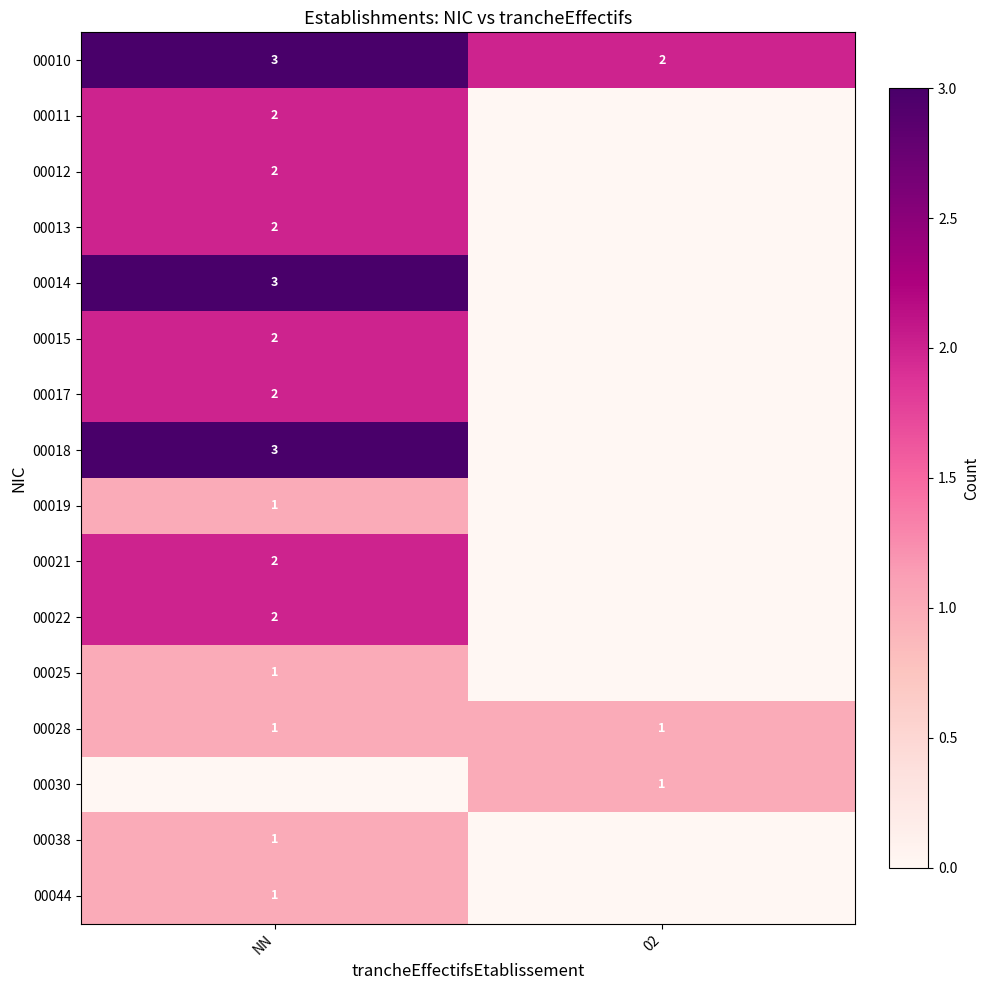

Is the value of 00028 at 02 greater than the value of 00013 at NN?

No